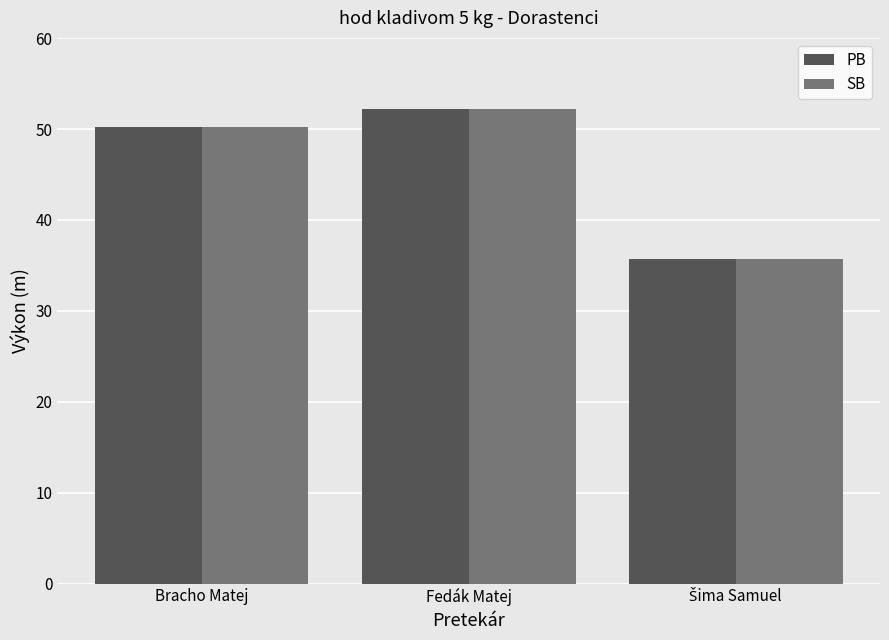

What is the value of the SB bar at the 3rd from the left?

35.7